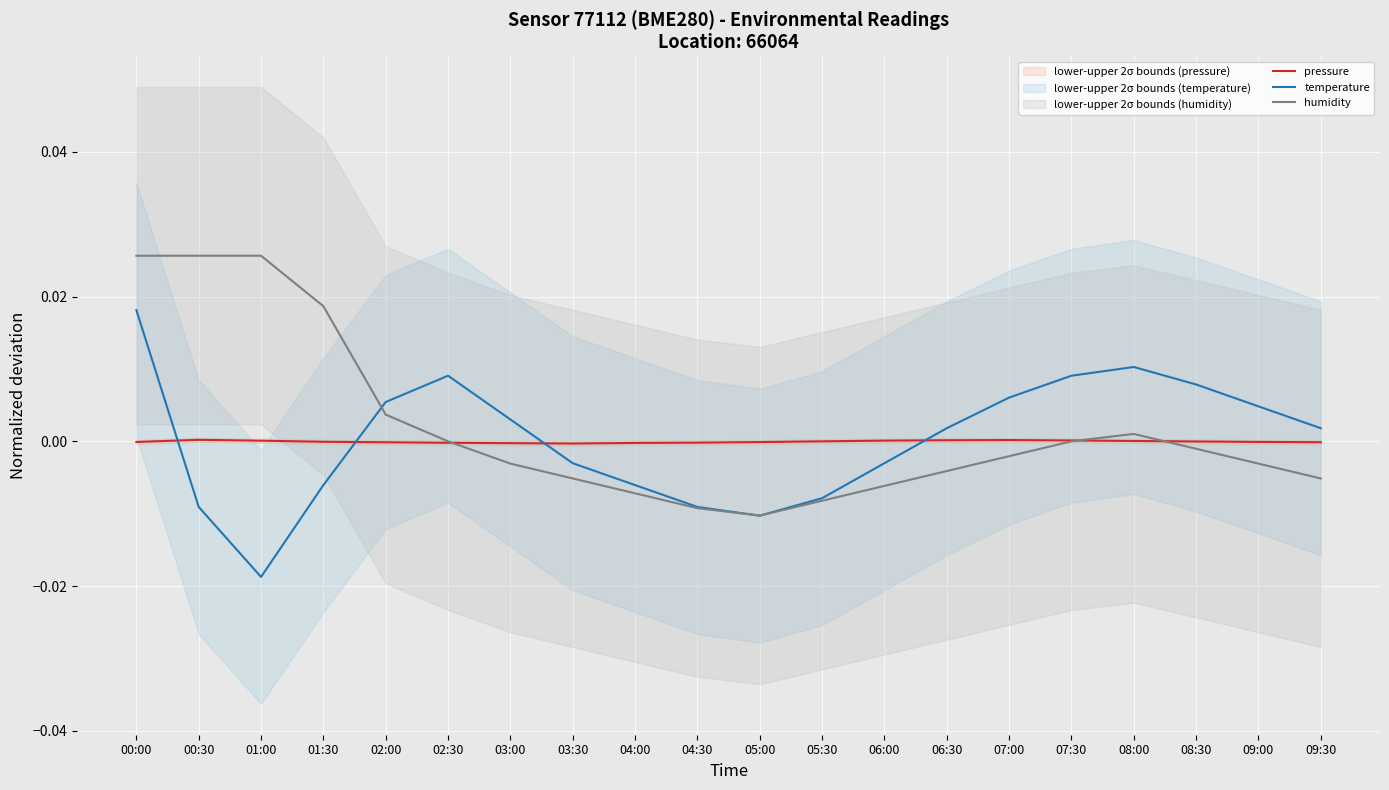

How many lines are shown in the chart?

3